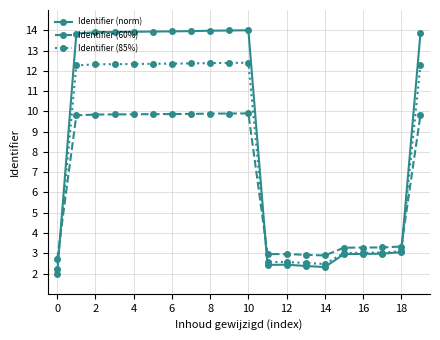

True or false: Identifier (60%) and Identifier (norm) intersect in this chart.

True